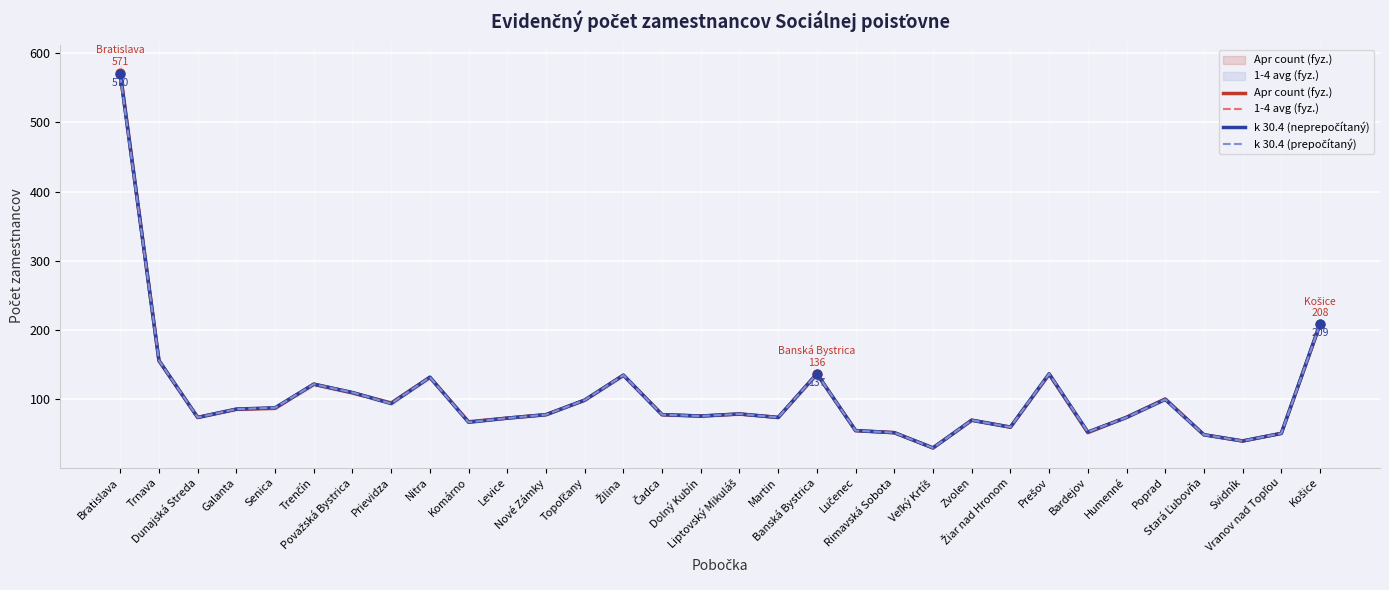

Is the value of 1-4 avg (fyz.) at Banská Bystrica greater than the value of k 30.4 (neprepočítaný) at Nitra?

Yes